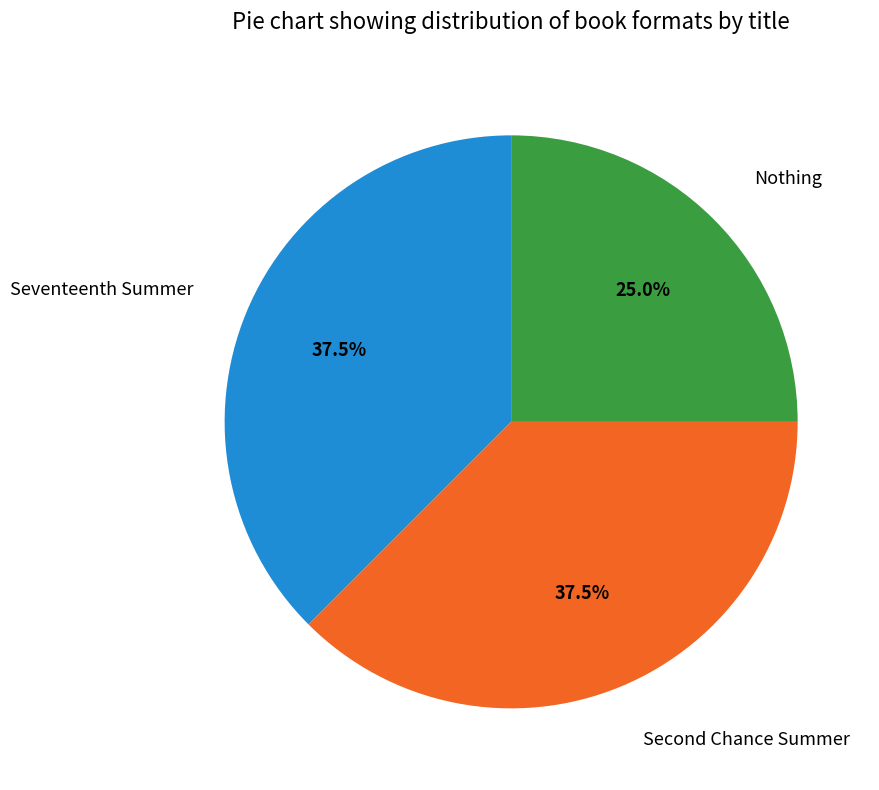

Is Nothing the majority of the pie?

No